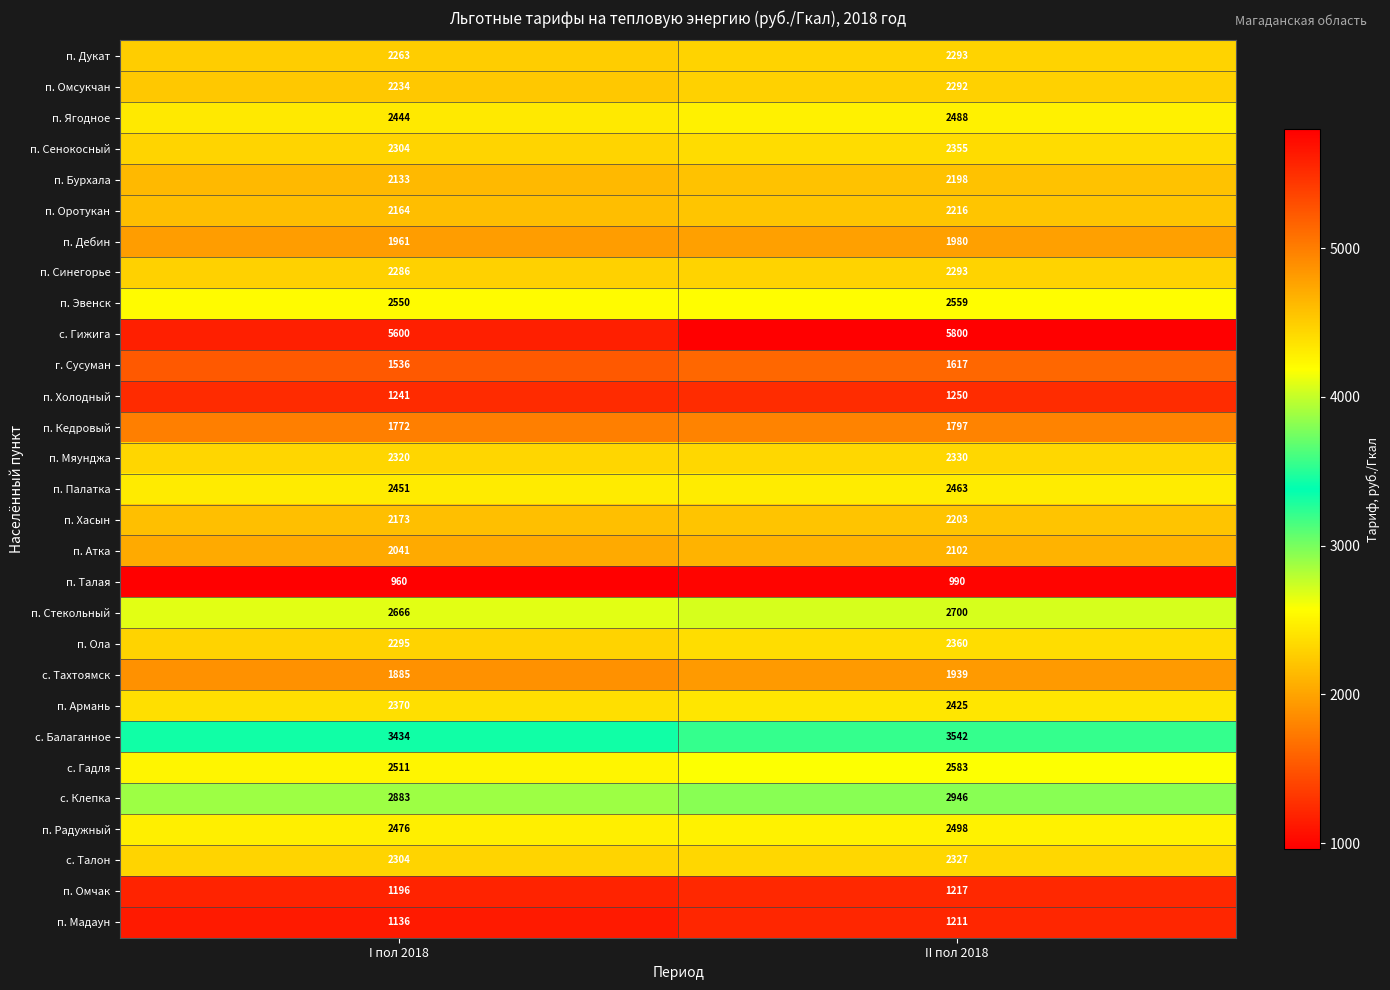

True or false: п. Дукат has a value of 2293 at II пол 2018.

True